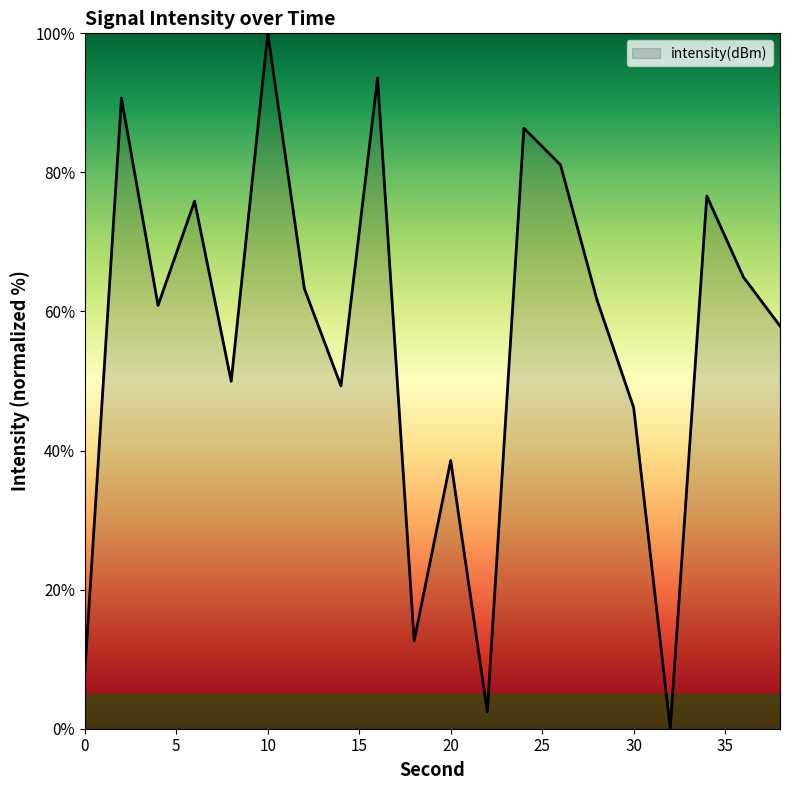

What is the difference between the maximum and minimum values?

100.0